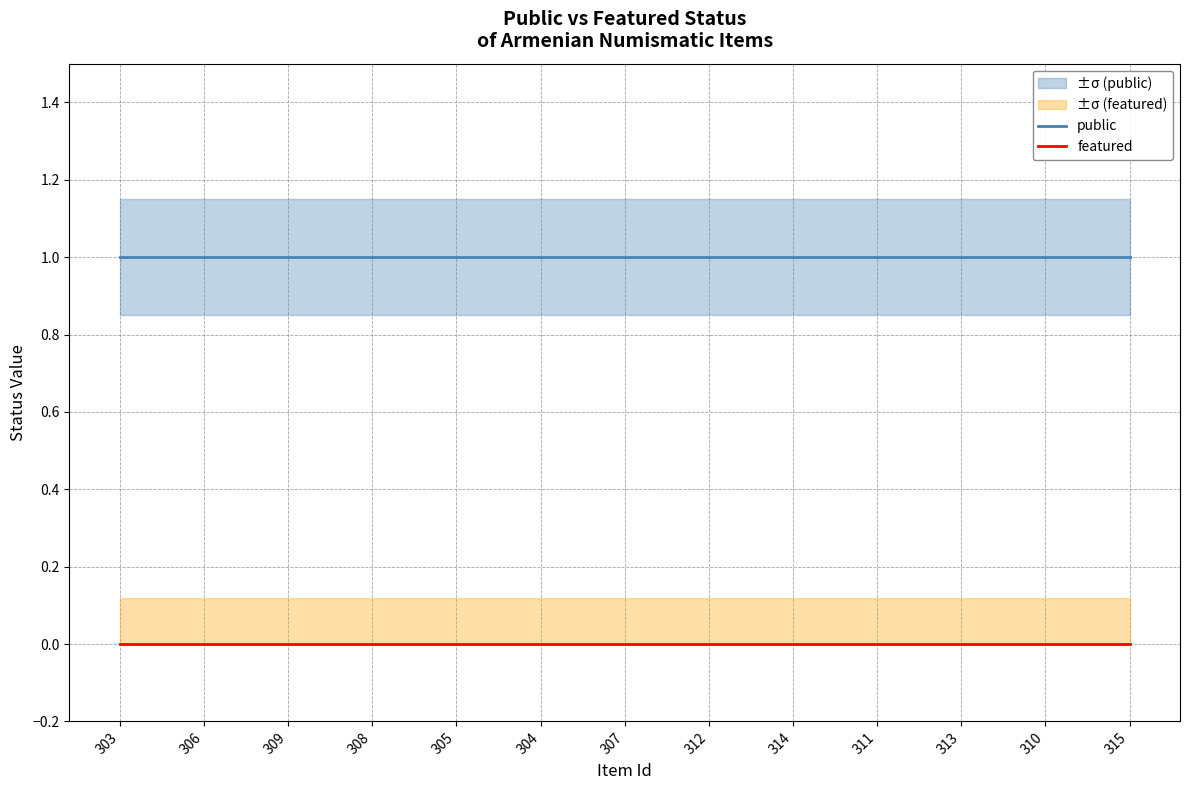

Is this an area chart (filled region under the line)?

No